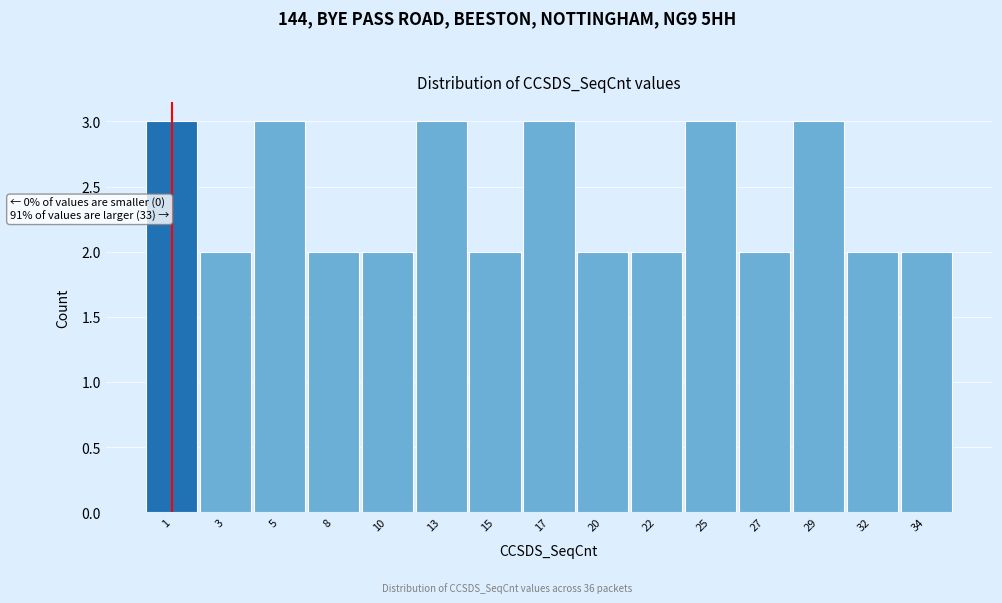

Reading right to left, extract all data points from this chart.

2	2	3	2	3	2	2	3	2	3	2	2	3	2	3